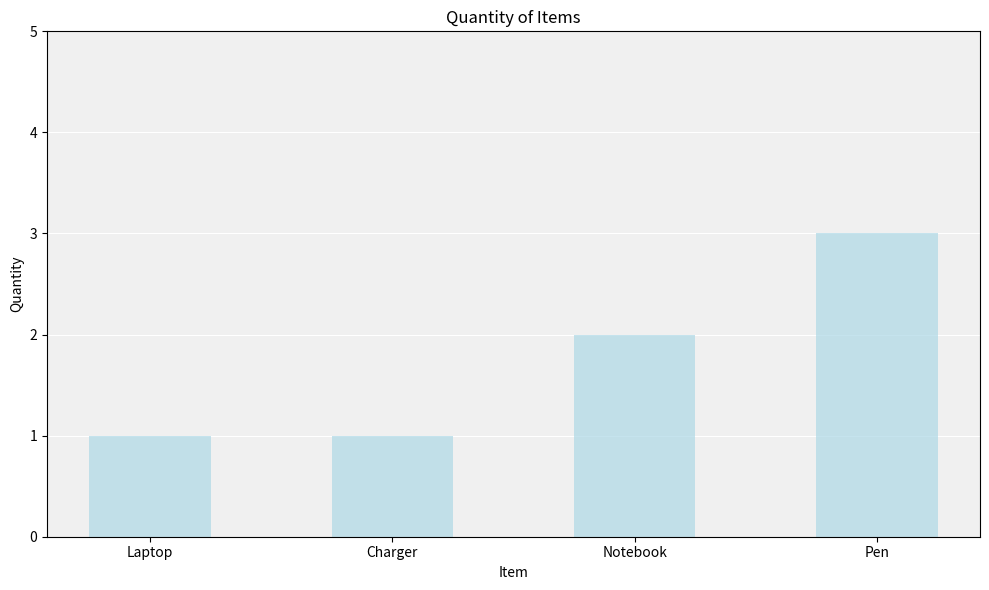

At which category does the chart reach its peak across all series?

Pen